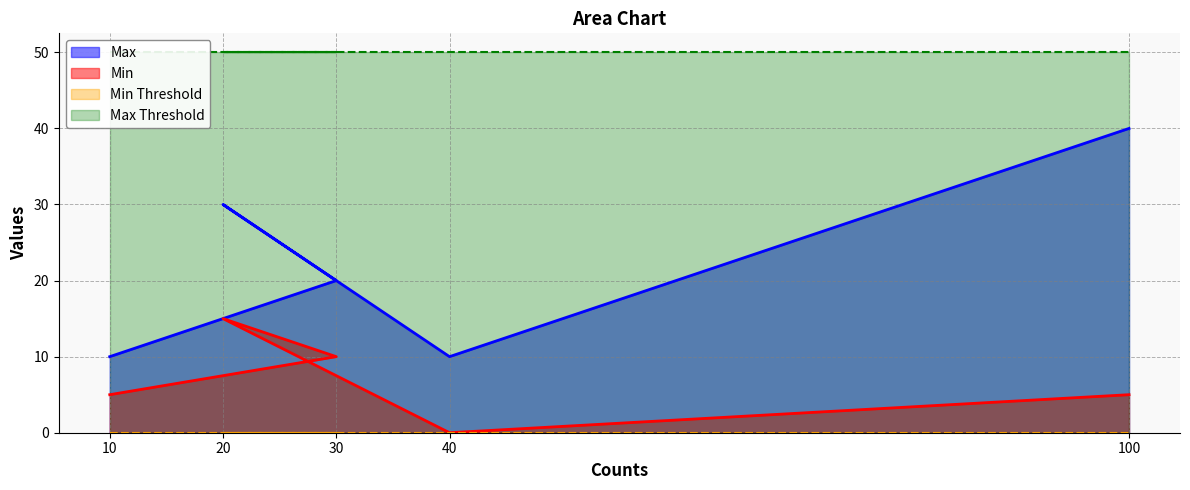

What is the difference between the maximum and minimum values in the Max series?

30